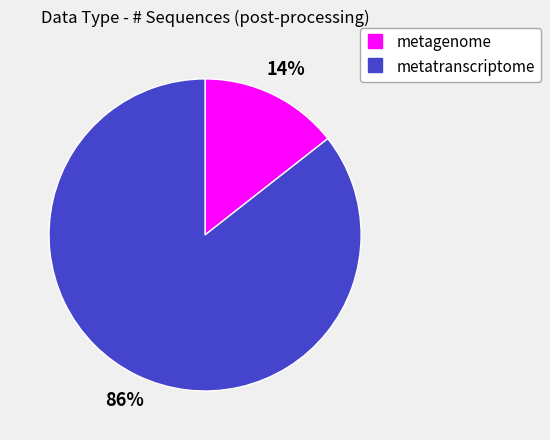

How many segments does this pie chart have?

2